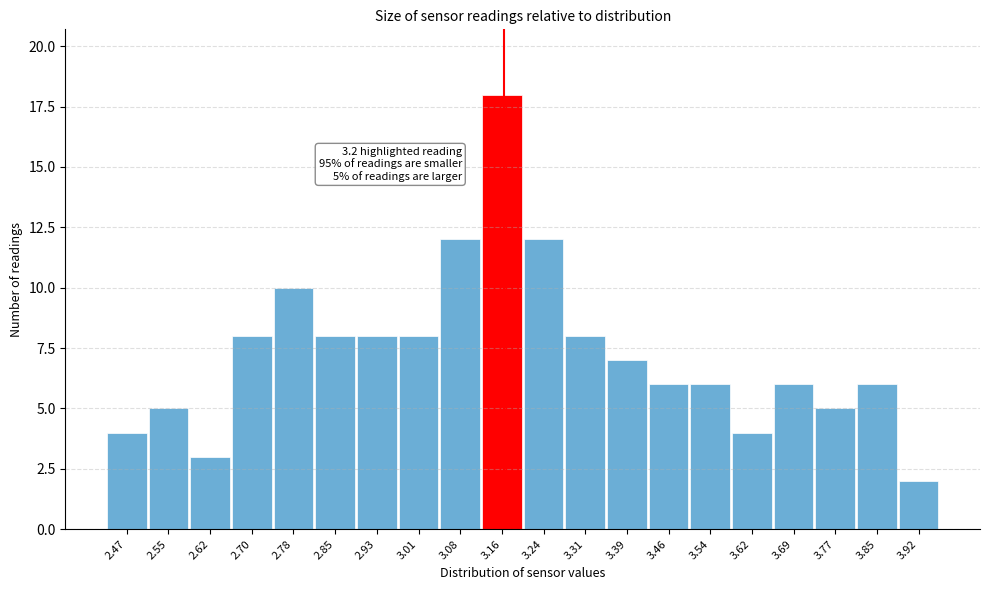

Reading left to right, list all the values displayed in this chart.

4	5	3	8	10	8	8	8	12	18	12	8	7	6	6	4	6	5	6	2